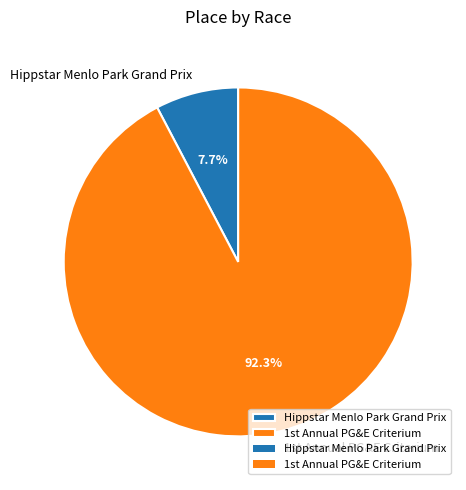

True or false: Hippstar Menlo Park Grand Prix accounts for 8% of the total.

True